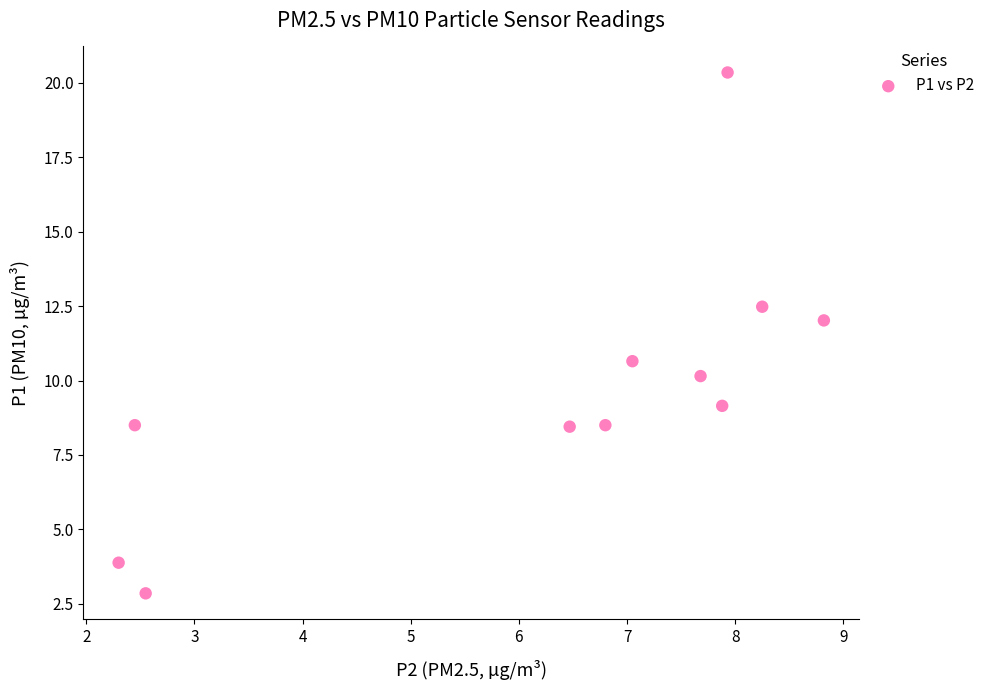

What Y value in the scatter plot is closest to 11?

10.7